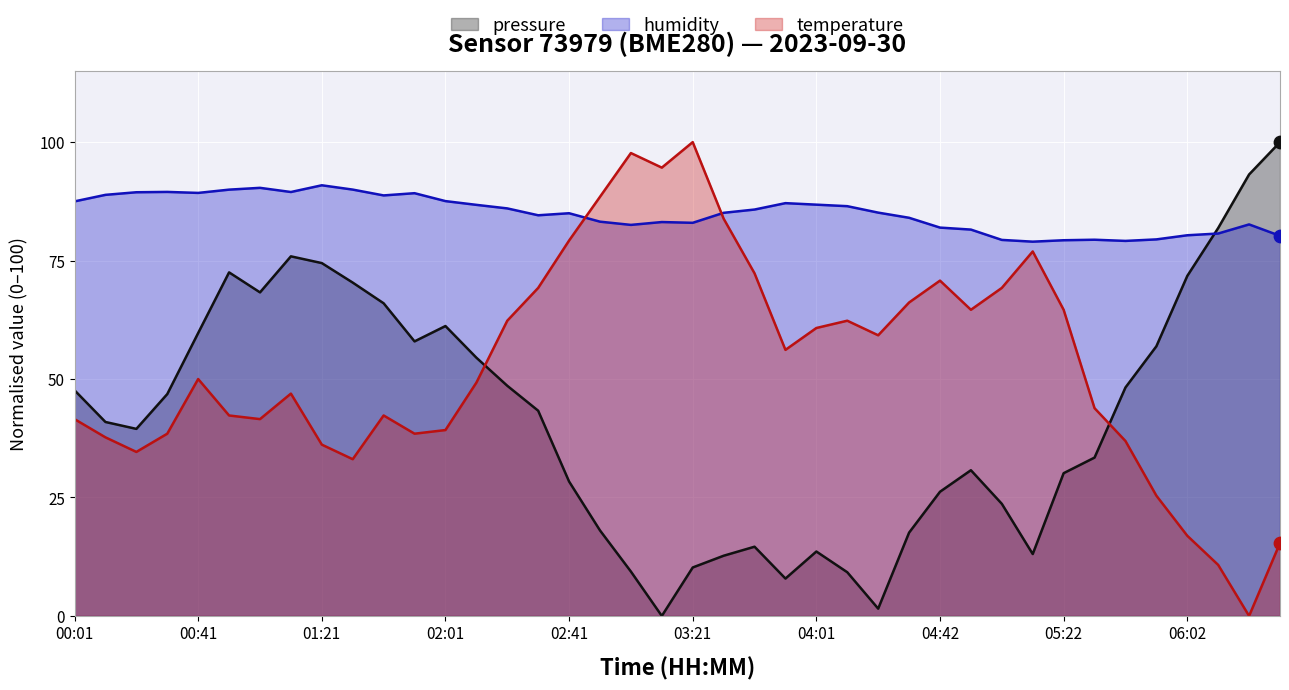

At which category is the sum across all series the highest?

01:11